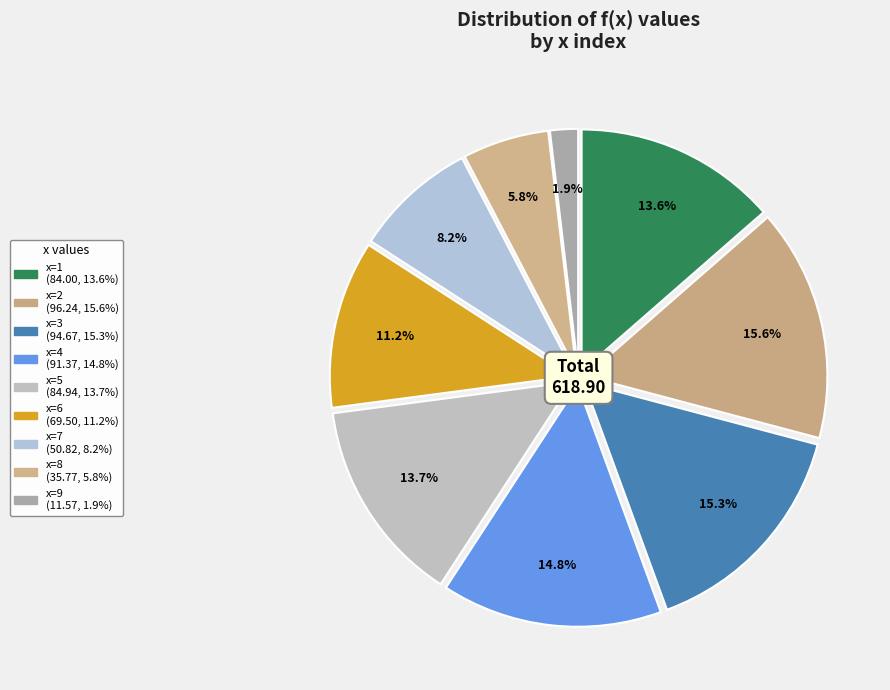

Is it true that x=4 is 25% of the pie?

False